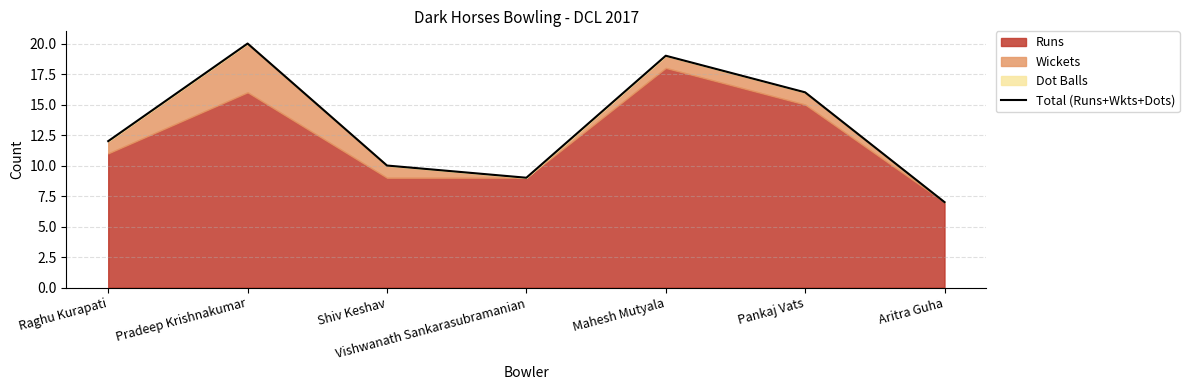

Reading right to left, extract all data points from this chart.

Aritra Guha=7	Pankaj Vats=16	Mahesh Mutyala=19	Vishwanath Sankarasubramanian=9	Shiv Keshav=10	Pradeep Krishnakumar=20	Raghu Kurapati=12